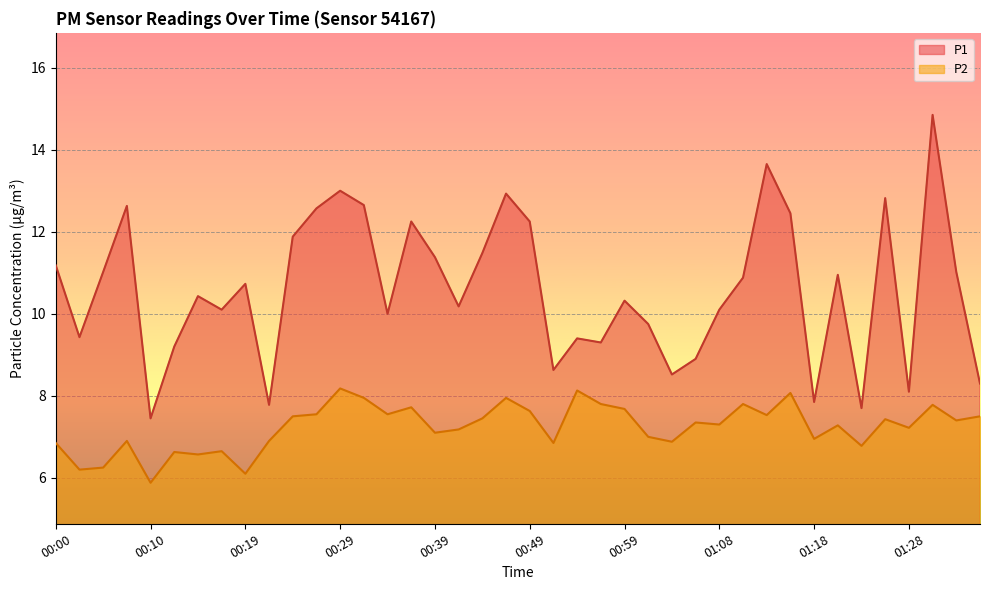

Rank the series at 01:16 from highest to lowest value.

P1, P2